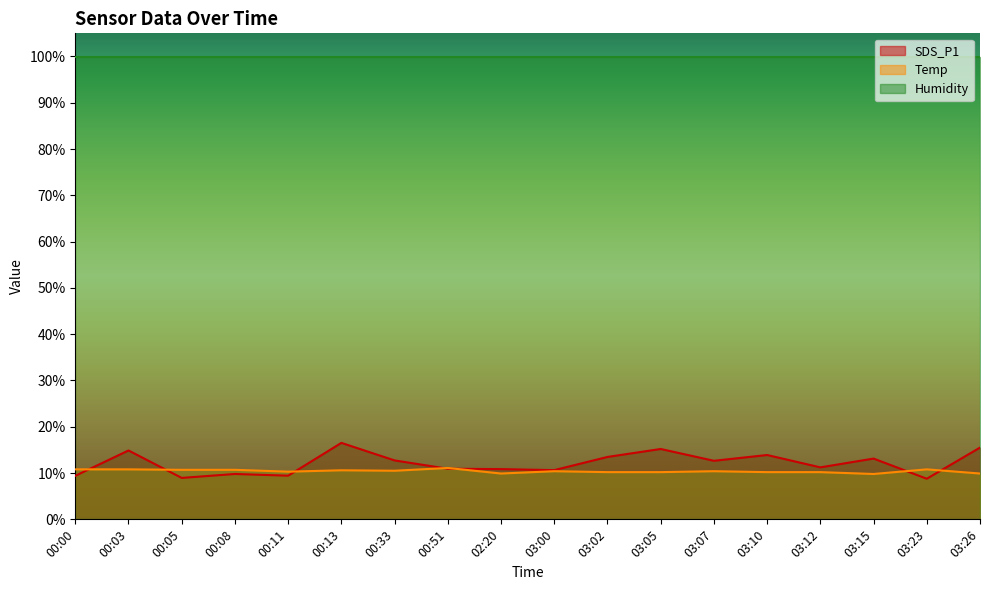

How many interior local valleys does the SDS_P1 series have?

6